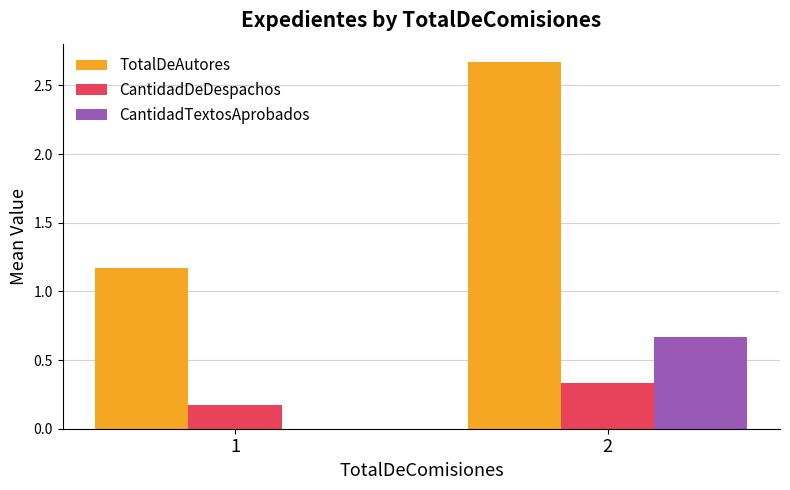

How many values in CantidadTextosAprobados are above zero?

1